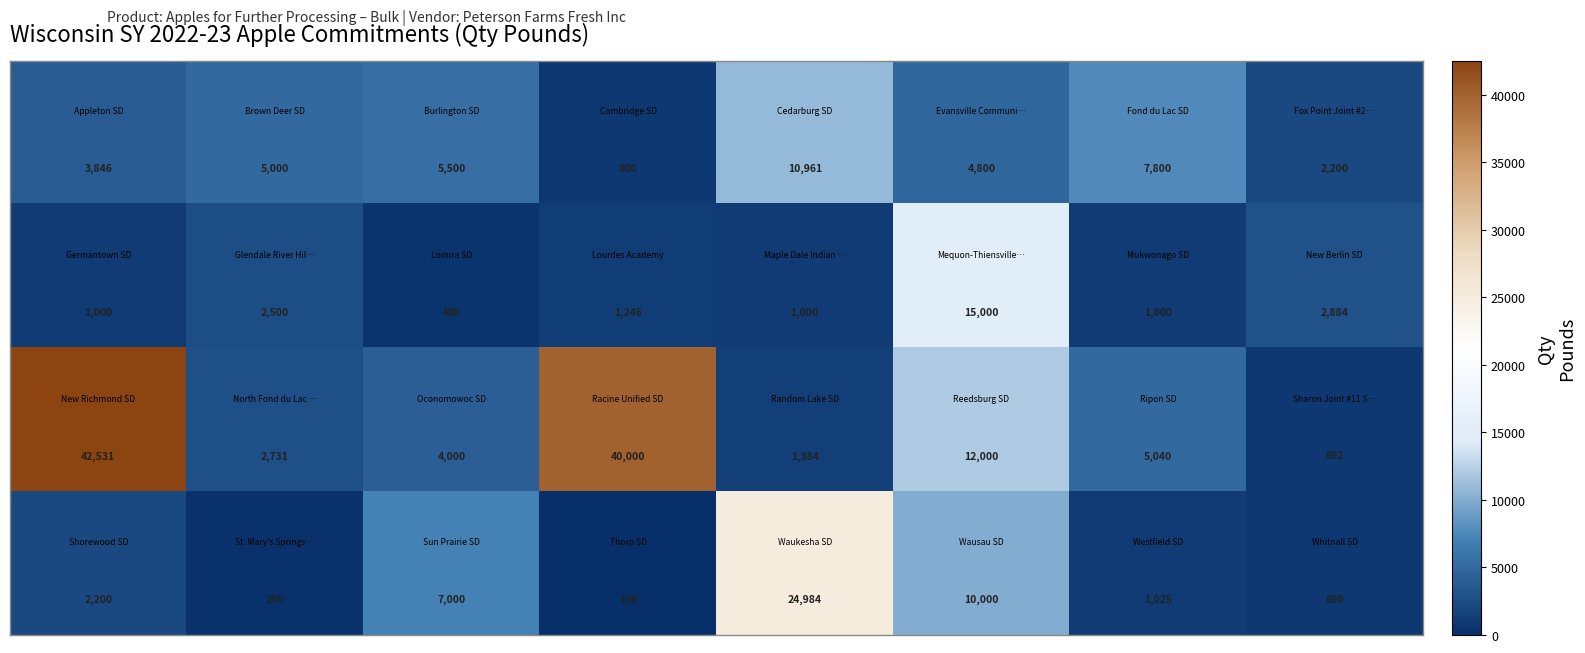

At how many categories does at least one series exceed 24748?

3